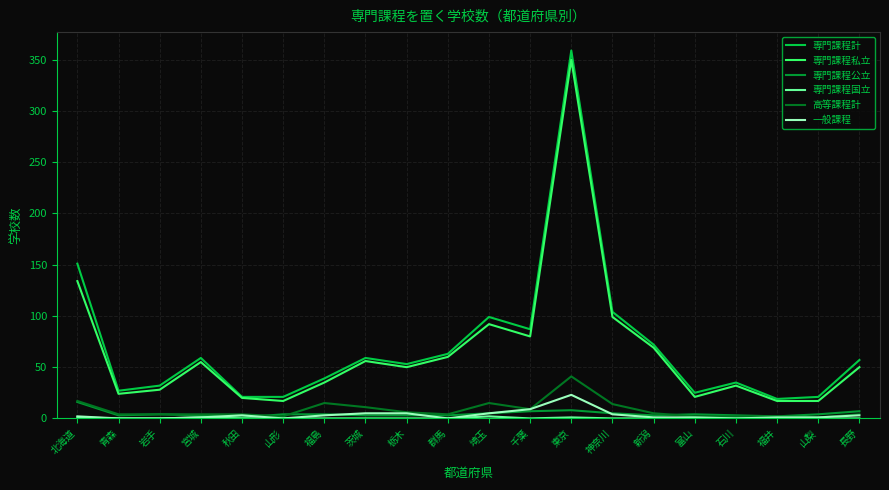

How many lines are shown in the chart?

6